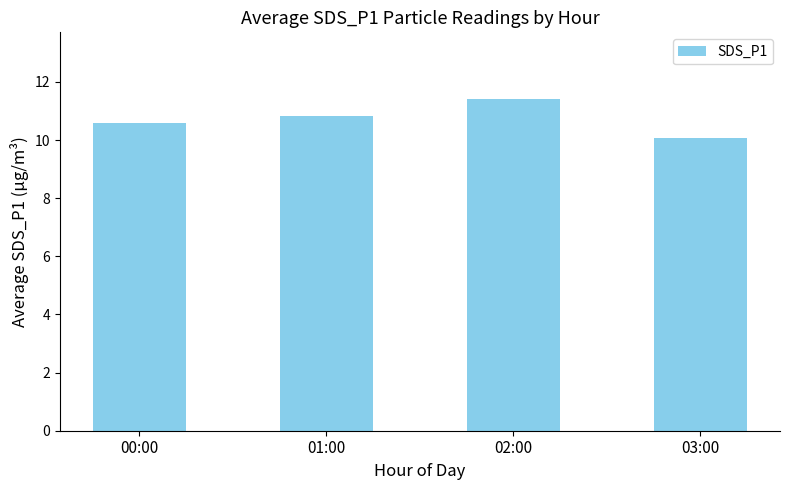

Approximately how many times larger is the value at 00:00 compared to 03:00?

1.1